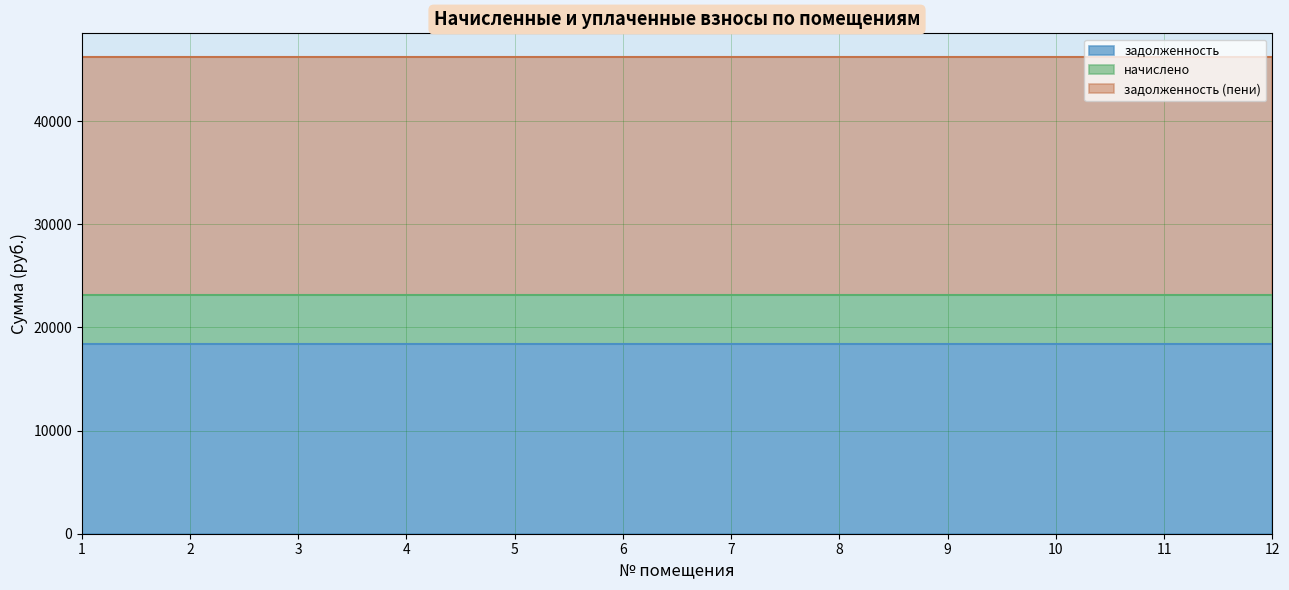

Which series changed the most between 7 and 8?

задолженность